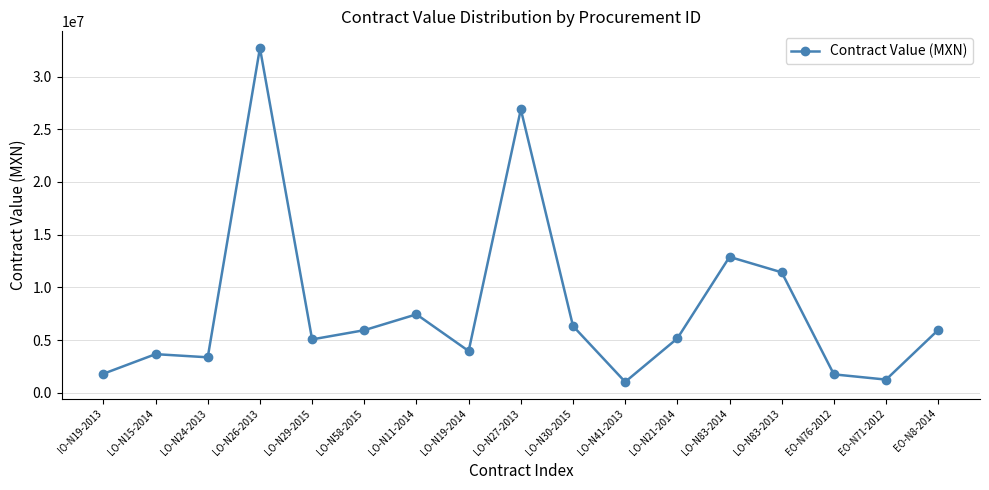

How many points are higher than both their immediate neighbors (excluding endpoints)?

5